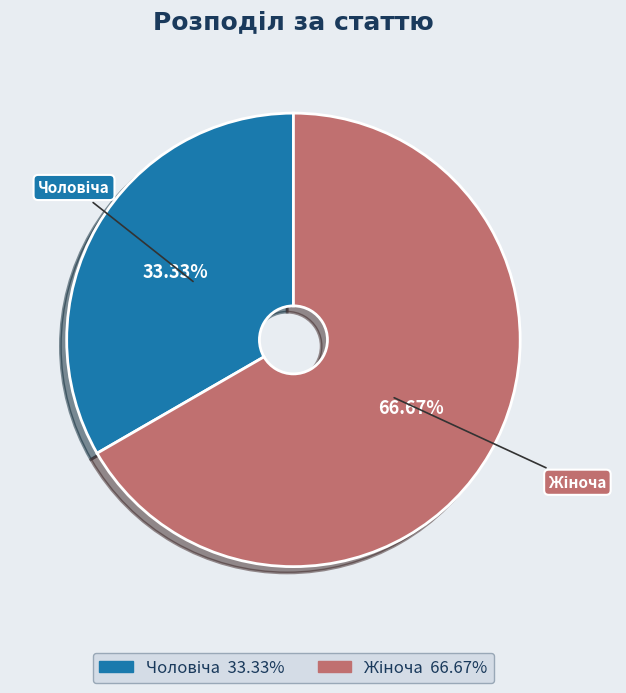

Does any single category account for the majority?

Yes